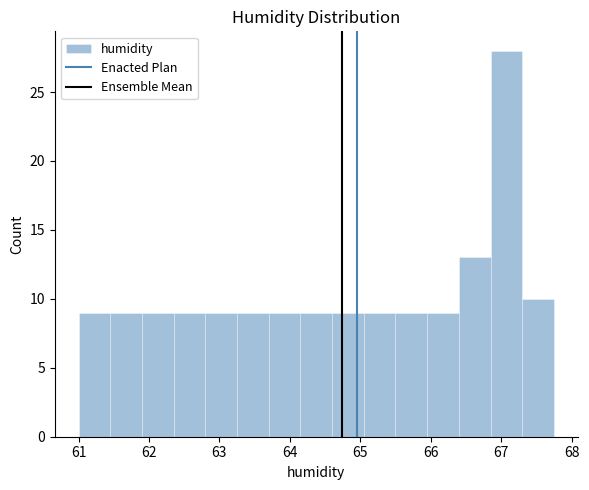

Reading left to right, transcribe this chart: for each bar, give the range it covers on the x-axis and its height. Neither the bar edges nor the heights are printed on the chart, so give them approximately, as read against the axes.

61.00 to 61.45: 9
61.45 to 61.90: 9
61.90 to 62.35: 9
62.35 to 62.80: 9
62.80 to 63.25: 9
63.25 to 63.70: 9
63.70 to 64.15: 9
64.15 to 64.60: 9
64.60 to 65.05: 9
65.05 to 65.50: 9
65.50 to 65.95: 9
65.95 to 66.40: 9
66.40 to 66.85: 13
66.85 to 67.30: 28
67.30 to 67.75: 10